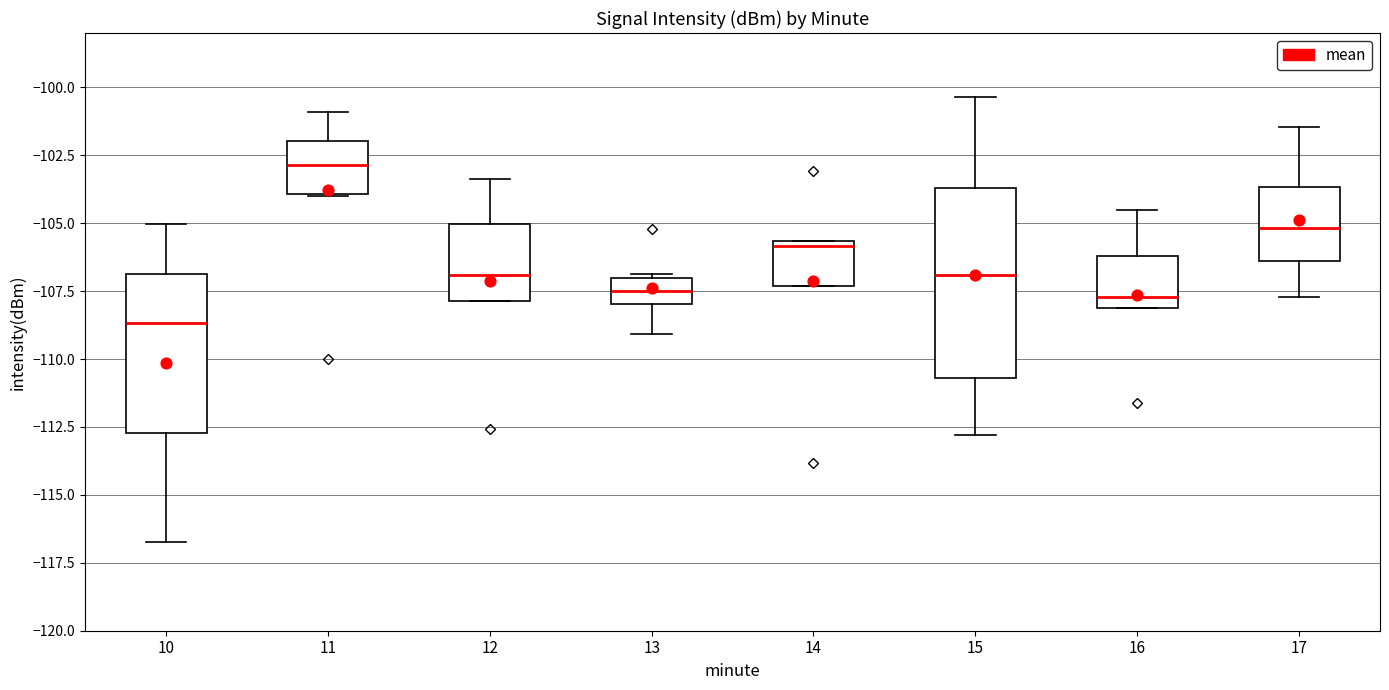

Reading left to right, read every box against the y-axis: the position of its median line, the range the box covers, and the ends of its whiskers. The values are not printed on the chart, so give them approximately, as read against the axis.

10: median -108.5, box -112.5 to -107.0, whiskers -116.5 to -105.0
11: median -103.0, box -104.0 to -102.0, whiskers -104.0 to -101.0
12: median -107.0, box -108.0 to -105.0, whiskers -108.0 to -103.5
13: median -107.5, box -108.0 to -107.0, whiskers -109.0 to -107.0
14: median -106.0, box -107.5 to -105.5, whiskers -107.5 to -105.5
15: median -107.0, box -110.5 to -103.5, whiskers -113.0 to -100.5
16: median -107.5, box -108.0 to -106.0, whiskers -108.0 to -104.5
17: median -105.0, box -106.5 to -103.5, whiskers -107.5 to -101.5